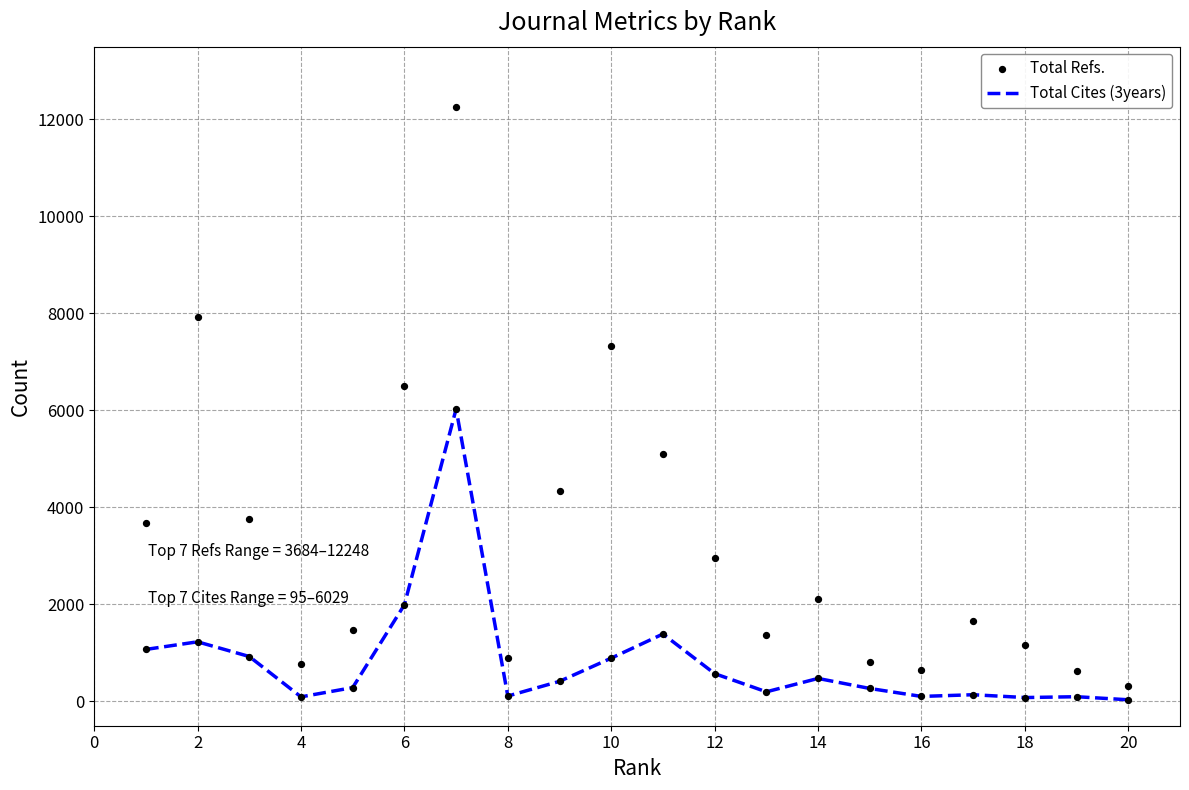

Is the value of Total Cites (3years) at 22 greater than the value of Total Refs. at 18?

No